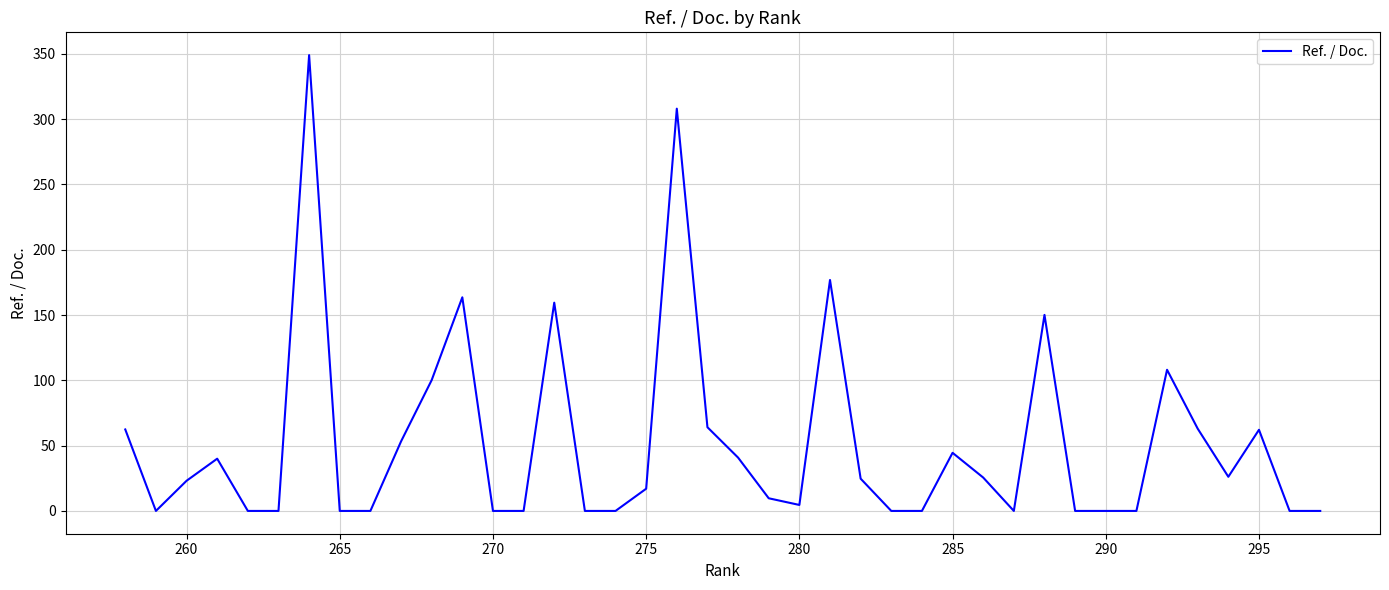

True or false: the data shows 64.4 at 19.

False